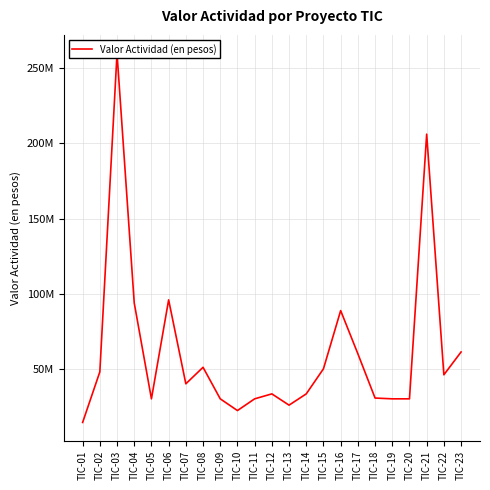

How many values exceed 40000000?

11